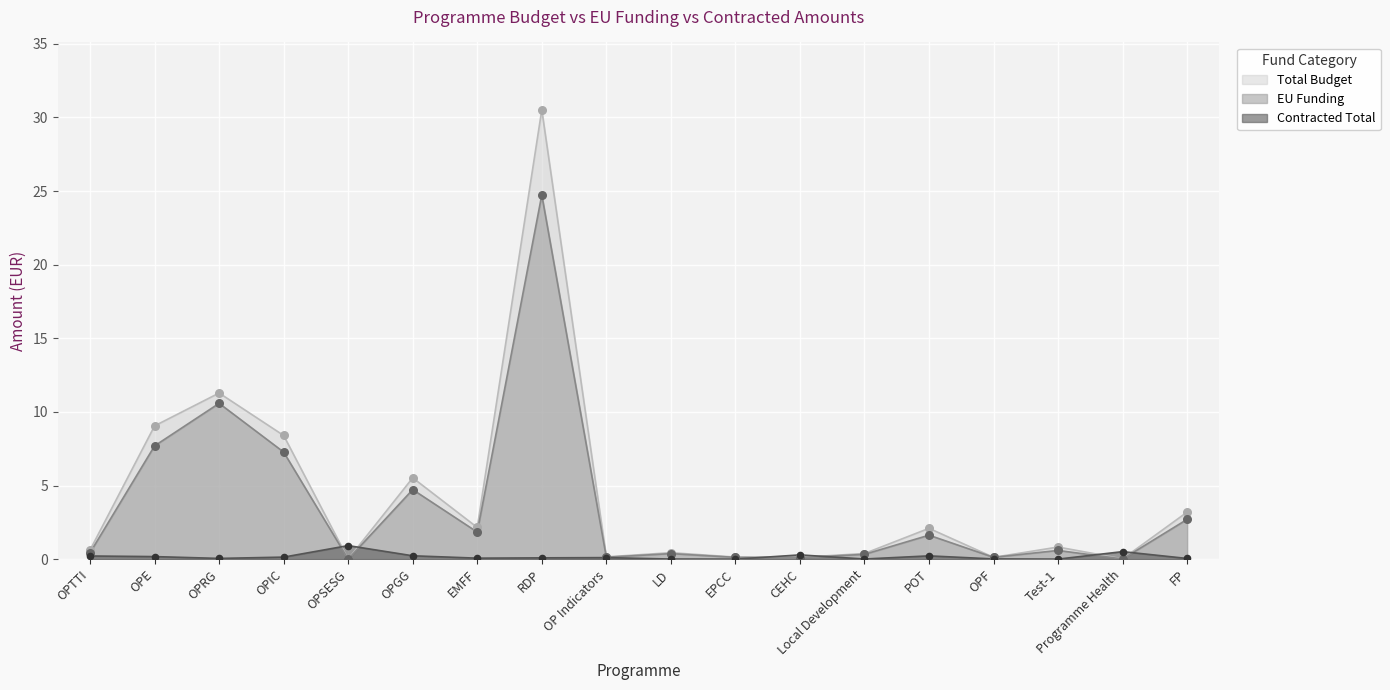

What are all the series names shown in the legend?

Total Budget, EU Funding, Contracted Total